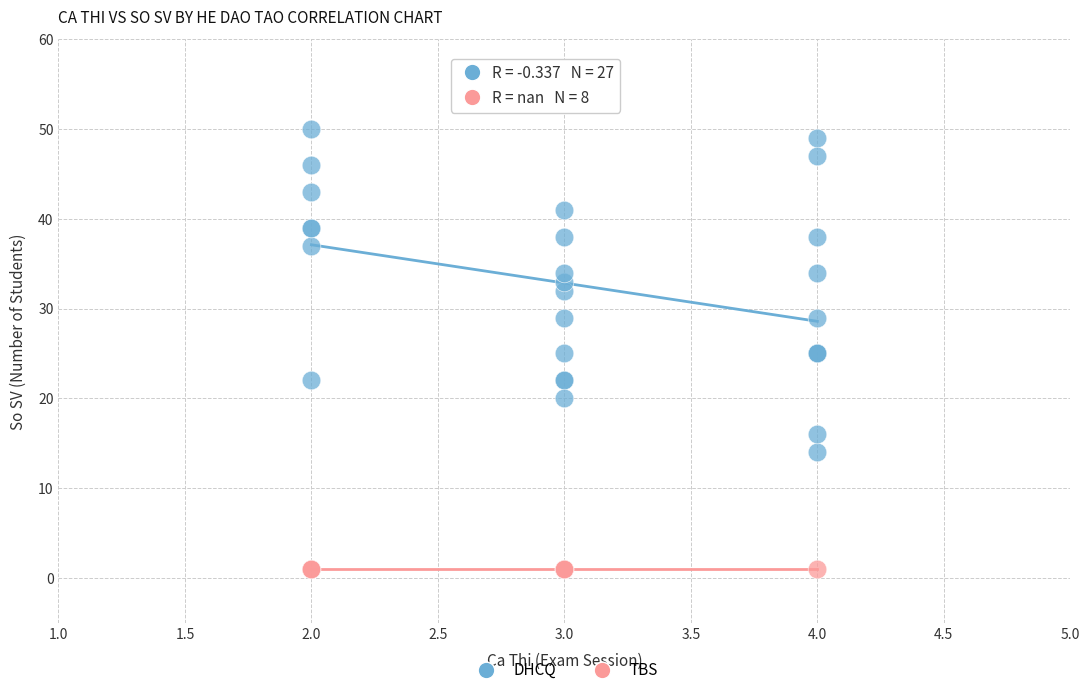

Which series contains the lowest Y value?

TBS